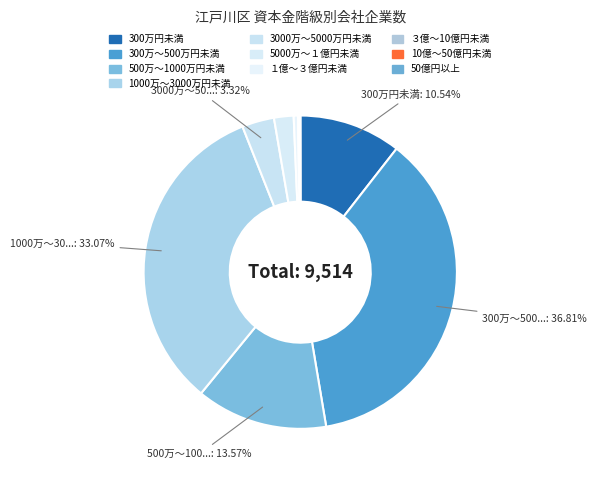

What is the largest slice in the pie chart?

300万～500万円未満